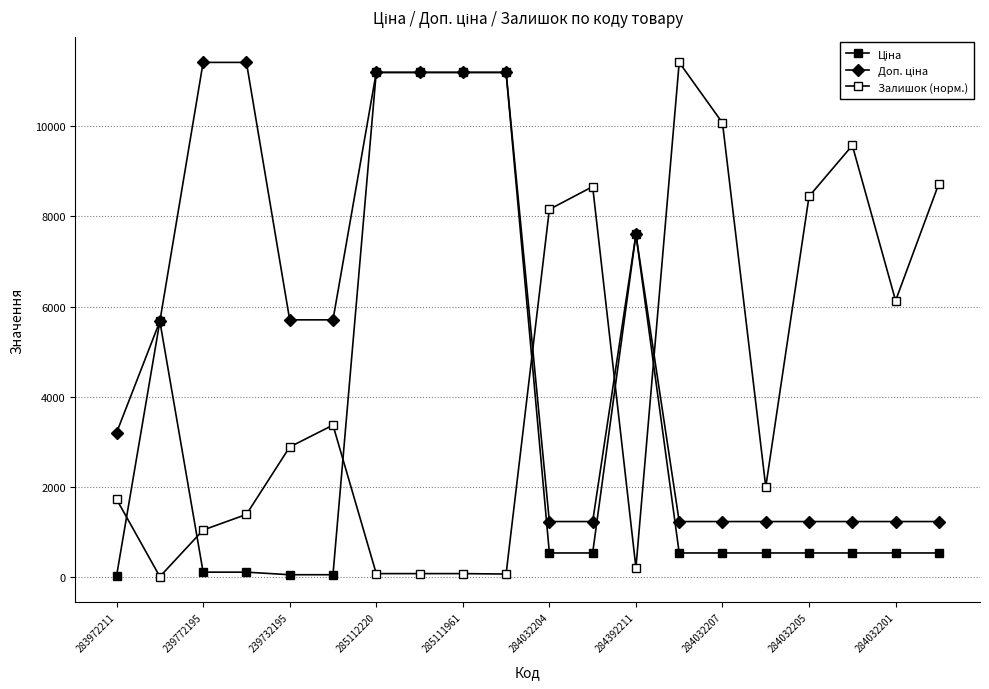

How many lines are shown in the chart?

3